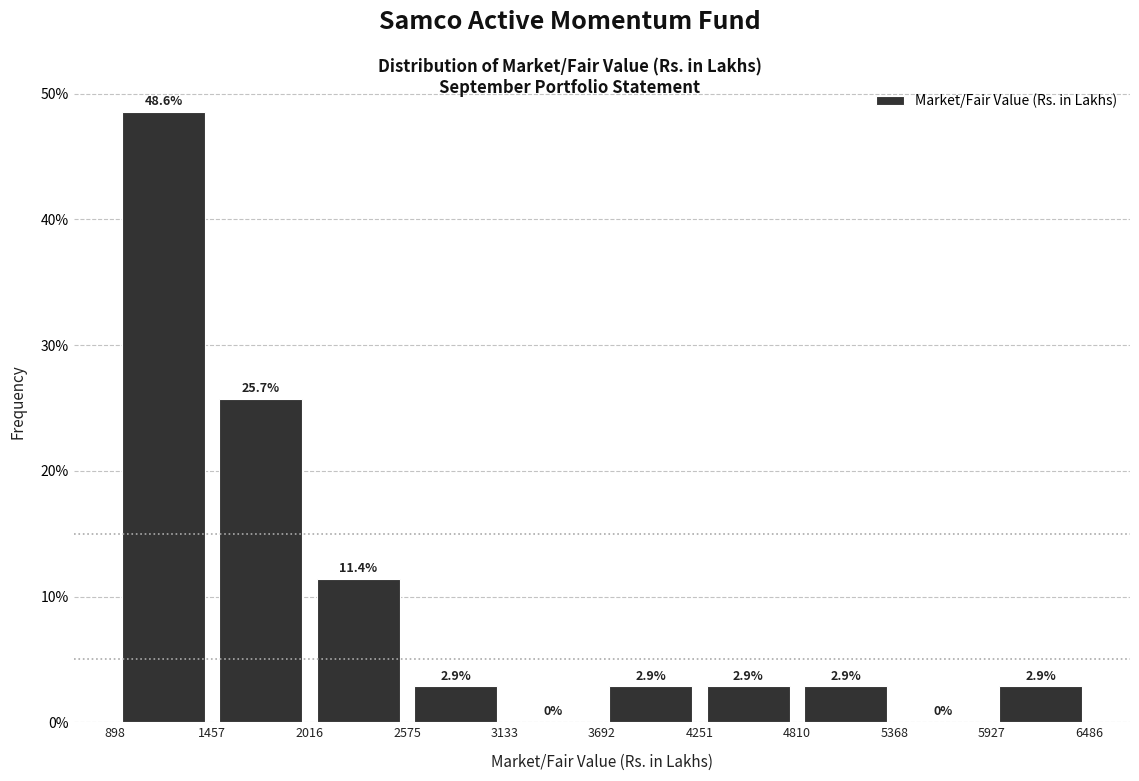

Reading left to right, list every bar in this chart as the range it spans on the x-axis followed by its height.

898 to 1457: 48.6
1457 to 2016: 25.7
2016 to 2575: 11.4
2575 to 3133: 2.9
3133 to 3692: 0.0
3692 to 4251: 2.9
4251 to 4810: 2.9
4810 to 5368: 2.9
5368 to 5927: 0.0
5927 to 6486: 2.9